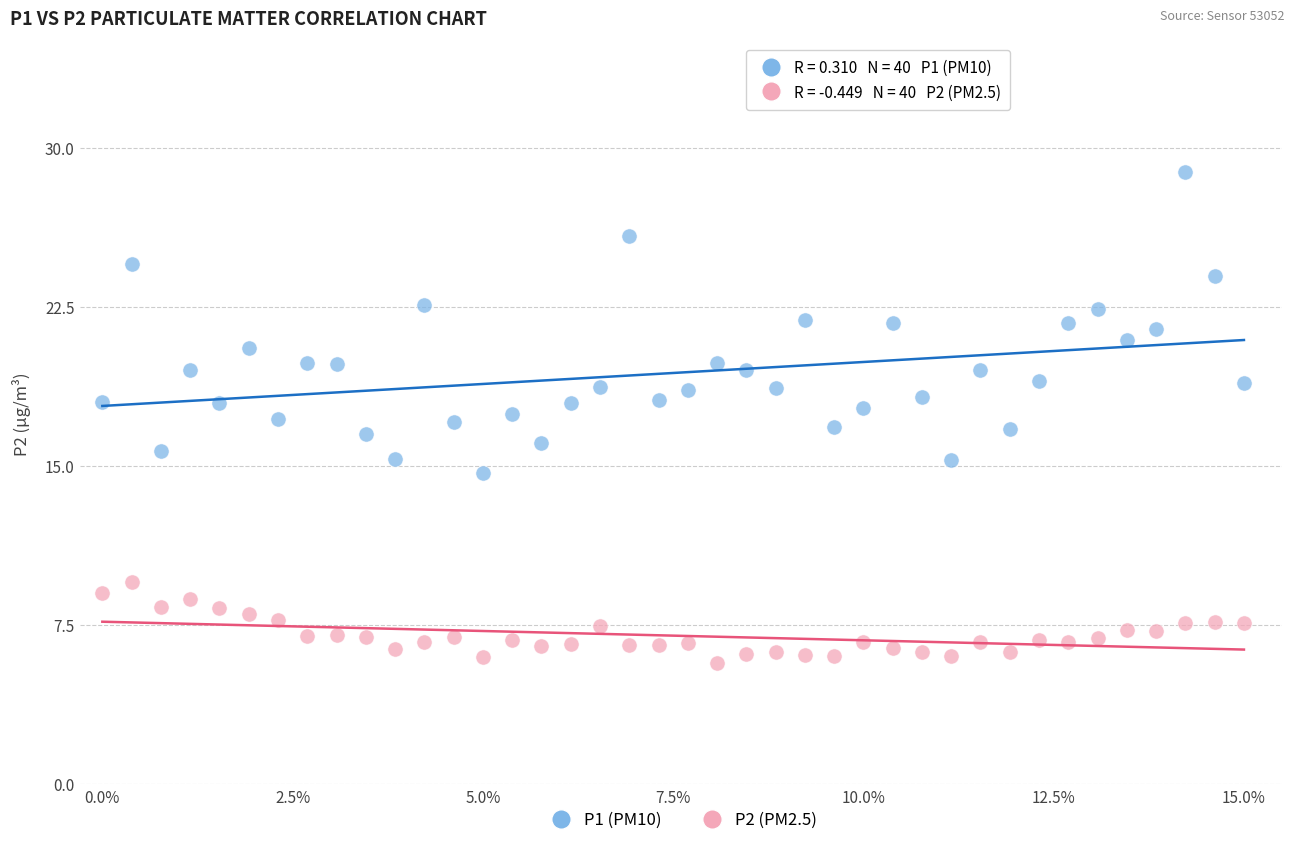

Which series has the largest Y range (max minus min)?

P1 (PM10)